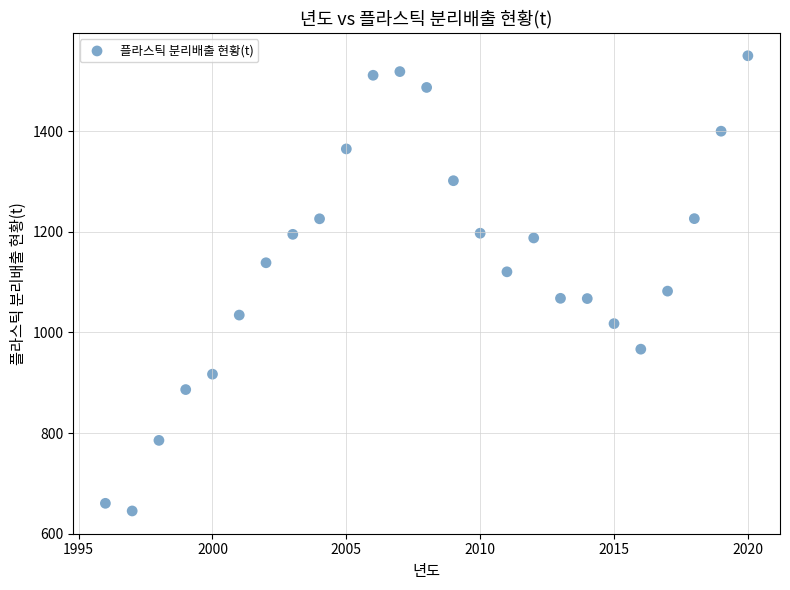

What is the range of Y values (max minus min)?

904.9